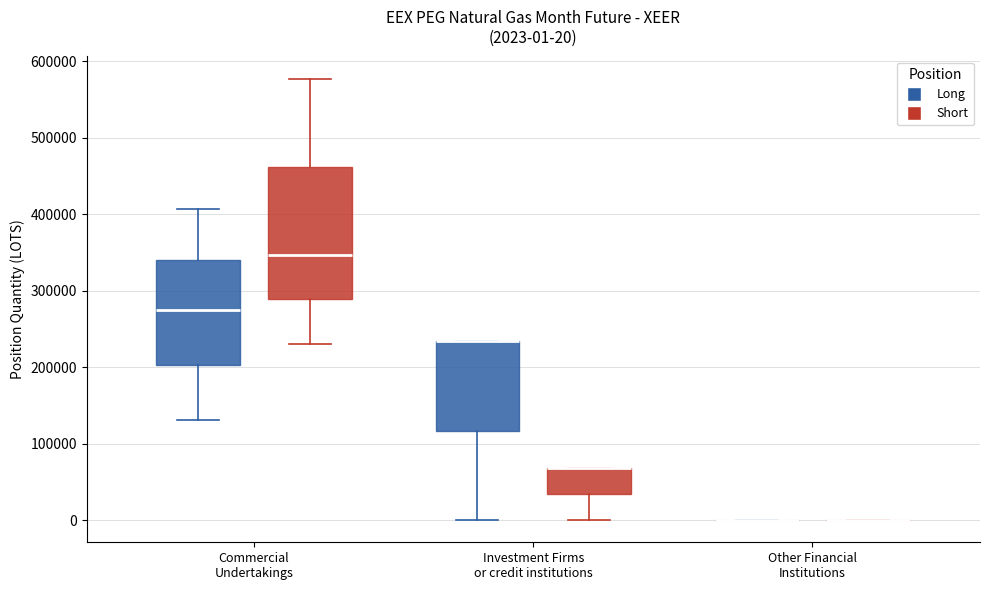

Which box is the tallest, from its lower edge to its upper edge?

Commercial Undertakings (Short)